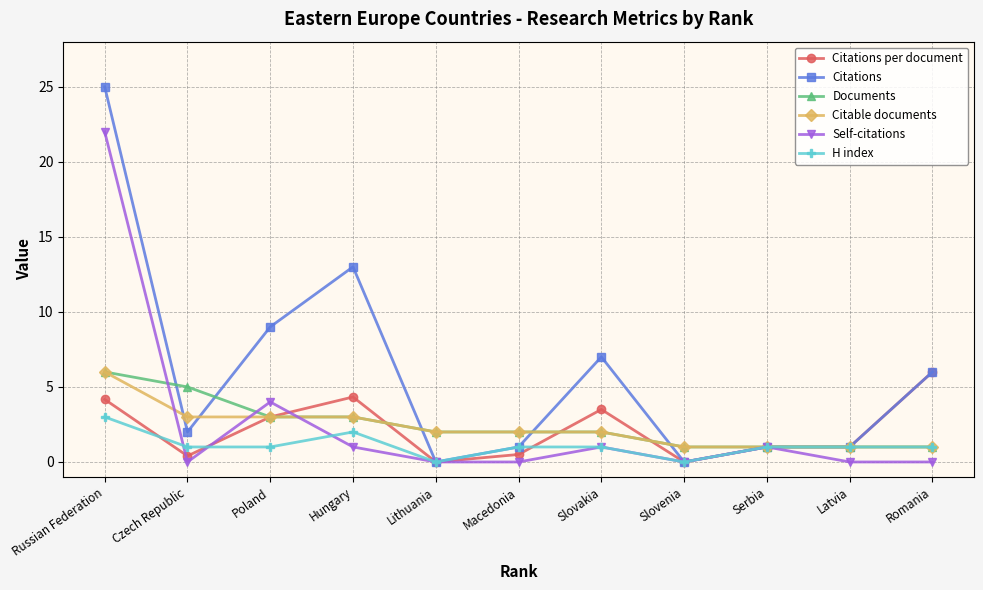

True or false: H index has more than 0 interior local peaks.

True